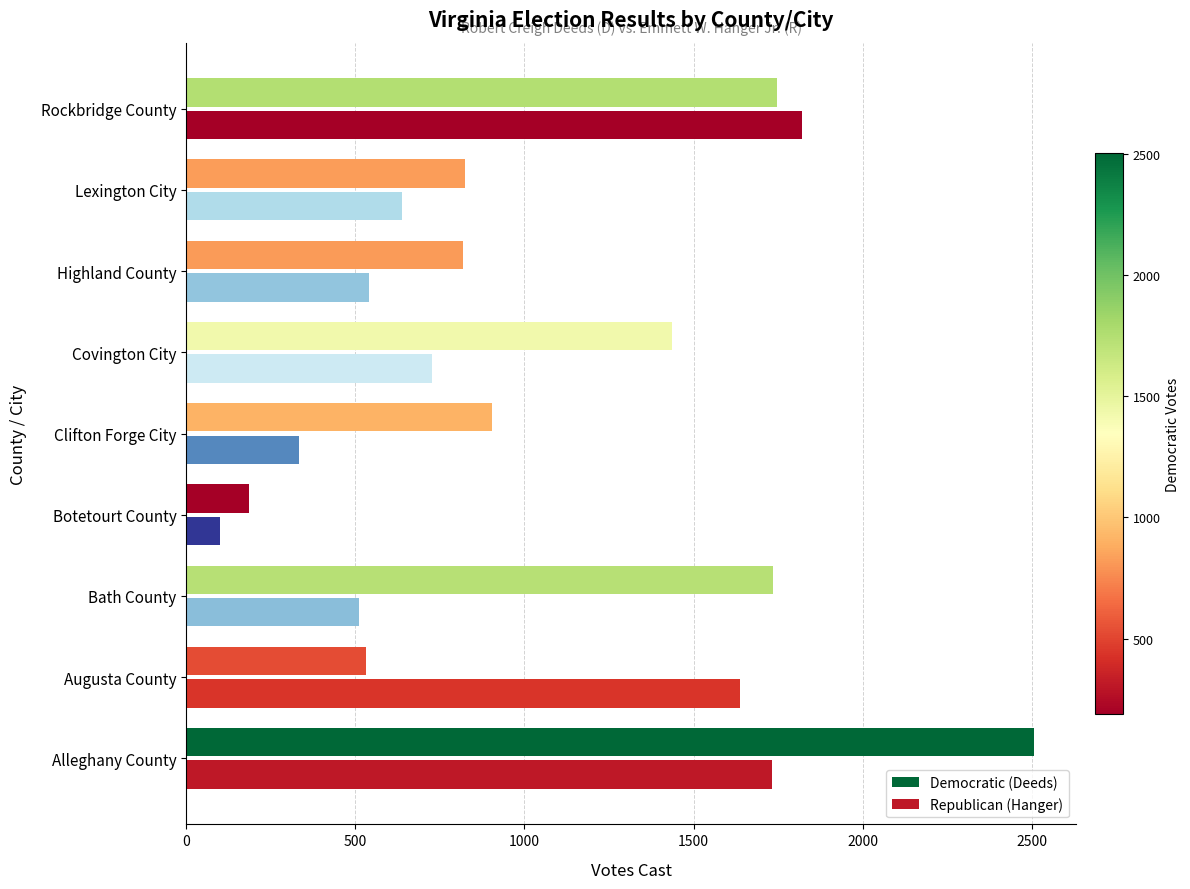

What are all the series names shown in the legend?

Democratic (Deeds), Republican (Hanger)